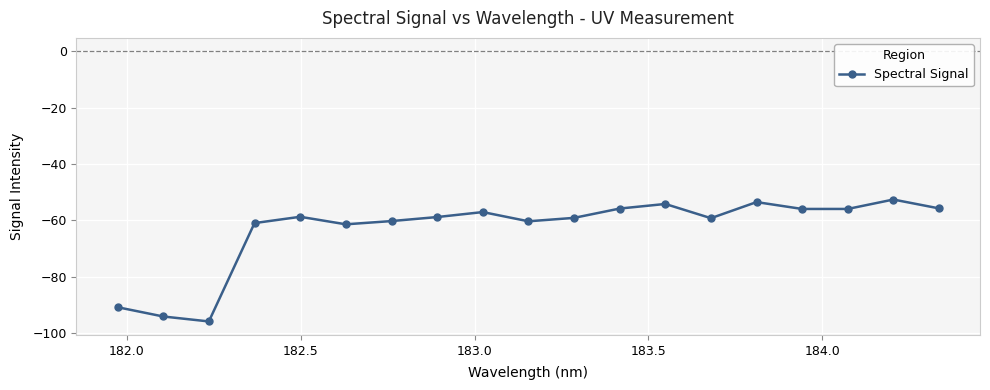

What is the difference between the maximum and minimum values?

43.3